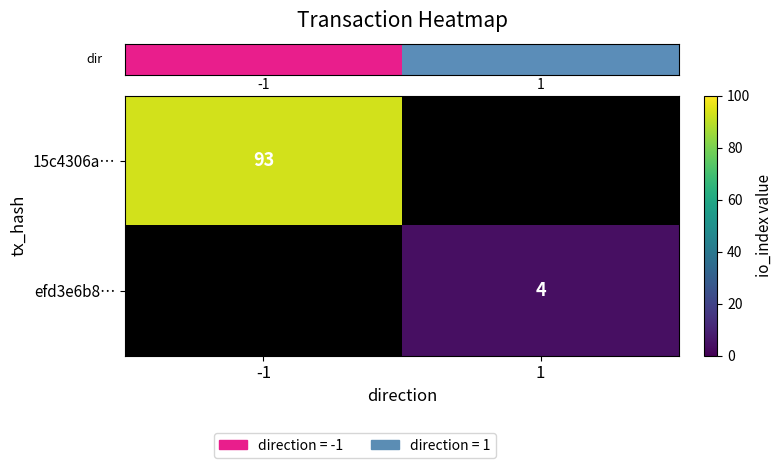

Is it true that row_0 equals 93.0 at -1?

True